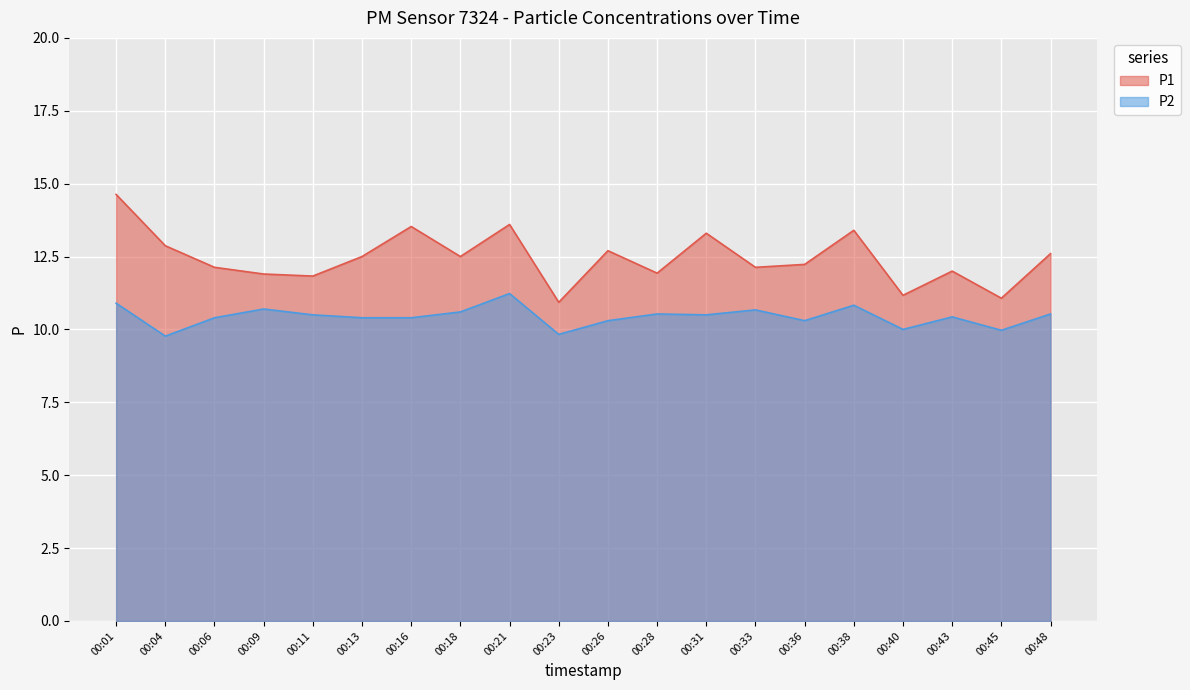

Reading left to right, transcribe all the data shown in this chart.

P1: 14.6	12.9	12.1	11.9	11.8	12.5	13.5	12.5	13.6	10.9	12.7	11.9	13.3	12.1	12.2	13.4	11.2	12.0	11.1	12.6
P2: 10.9	9.8	10.4	10.7	10.5	10.4	10.4	10.6	11.2	9.8	10.3	10.5	10.5	10.7	10.3	10.8	10.0	10.4	10.0	10.5